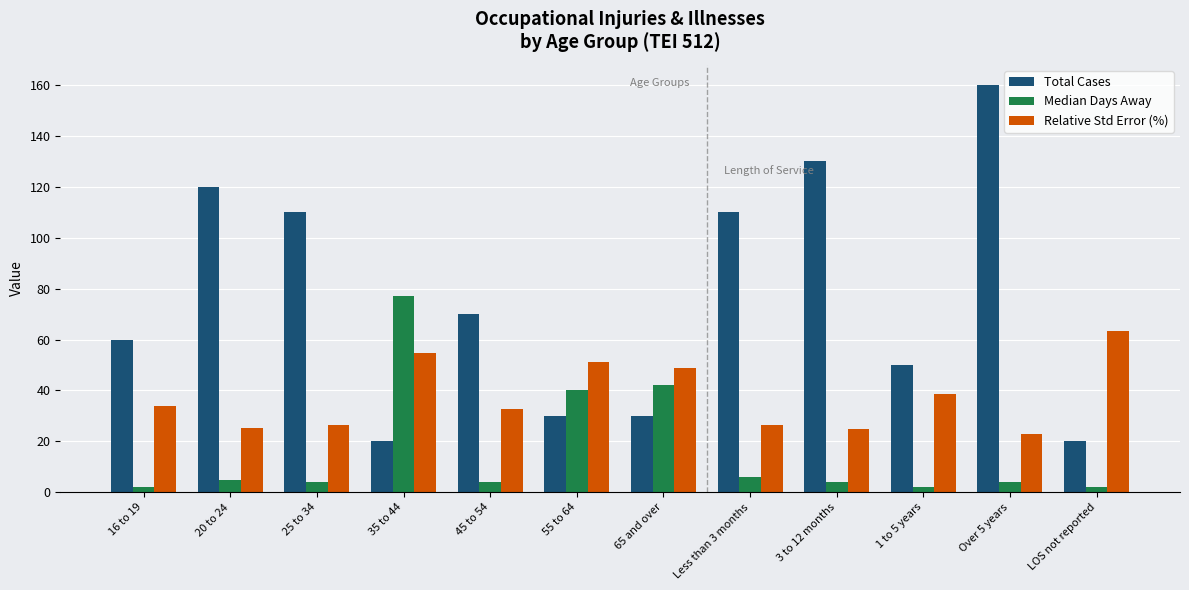

What is the value of the Total Cases bar at the 5th from the left?

70.0